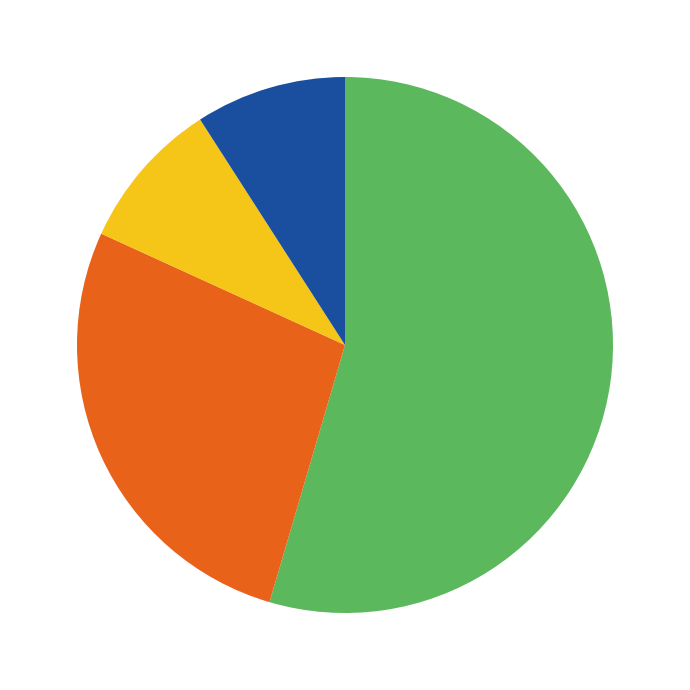

Is there any slice that represents more than half of the pie?

Yes